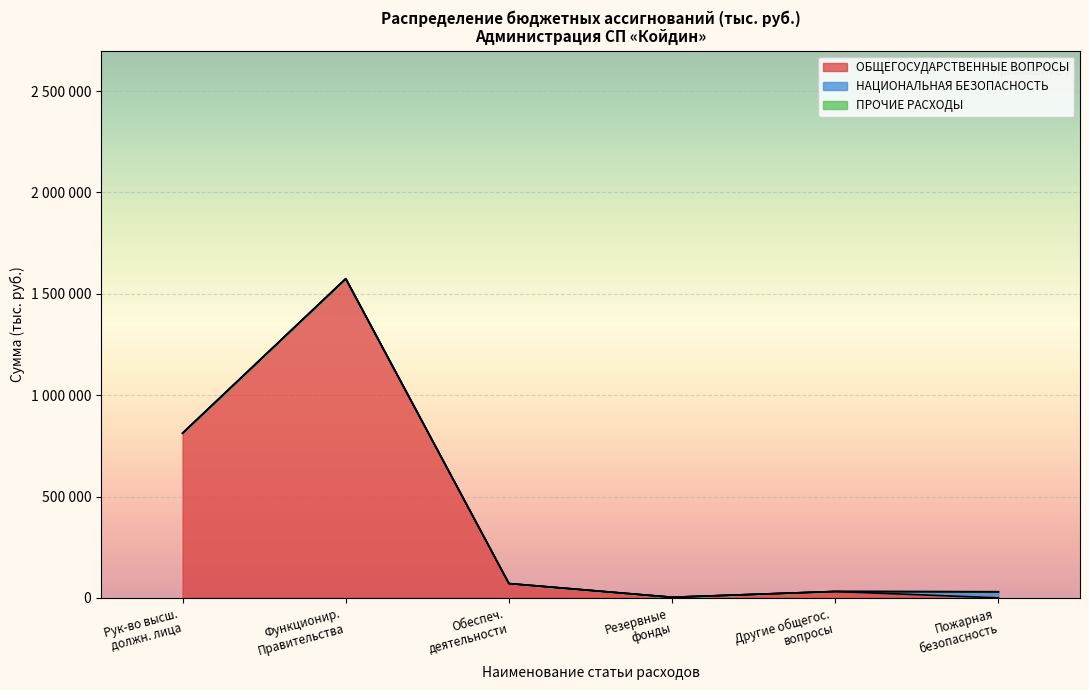

What are all the series names shown in the legend?

ОБЩЕГОСУДАРСТВЕННЫЕ ВОПРОСЫ, НАЦИОНАЛЬНАЯ БЕЗОПАСНОСТЬ, ПРОЧИЕ РАСХОДЫ